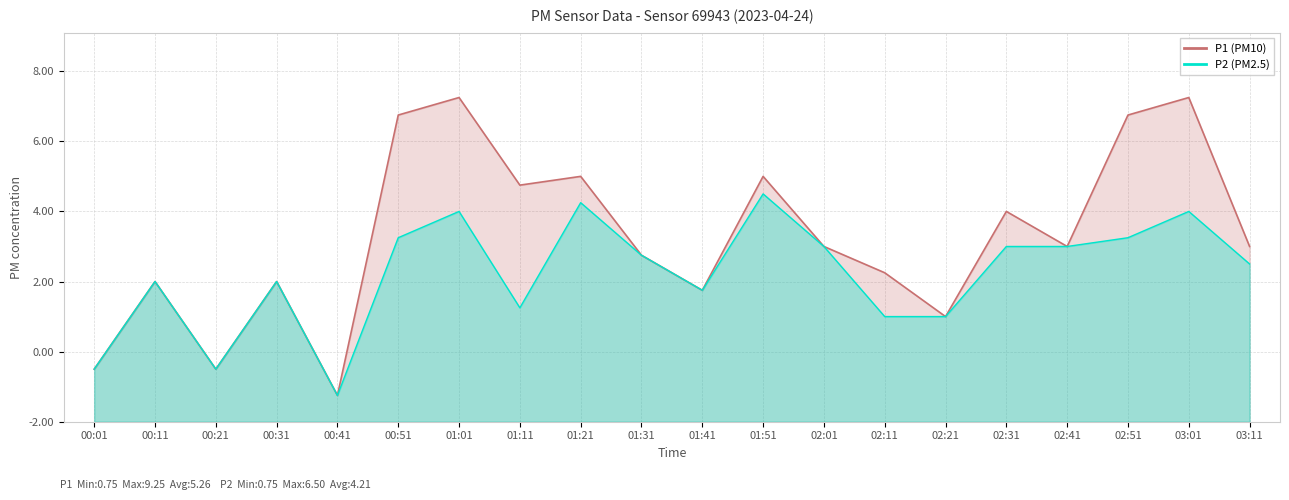

Which series has the largest total across all categories?

P1